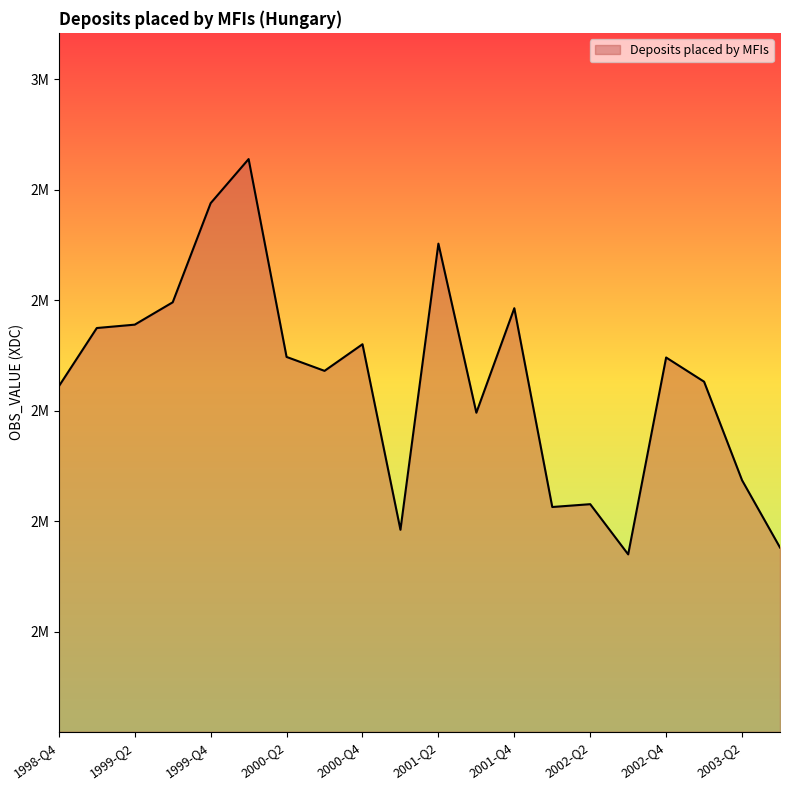

Is this an area chart (filled region under the line)?

Yes